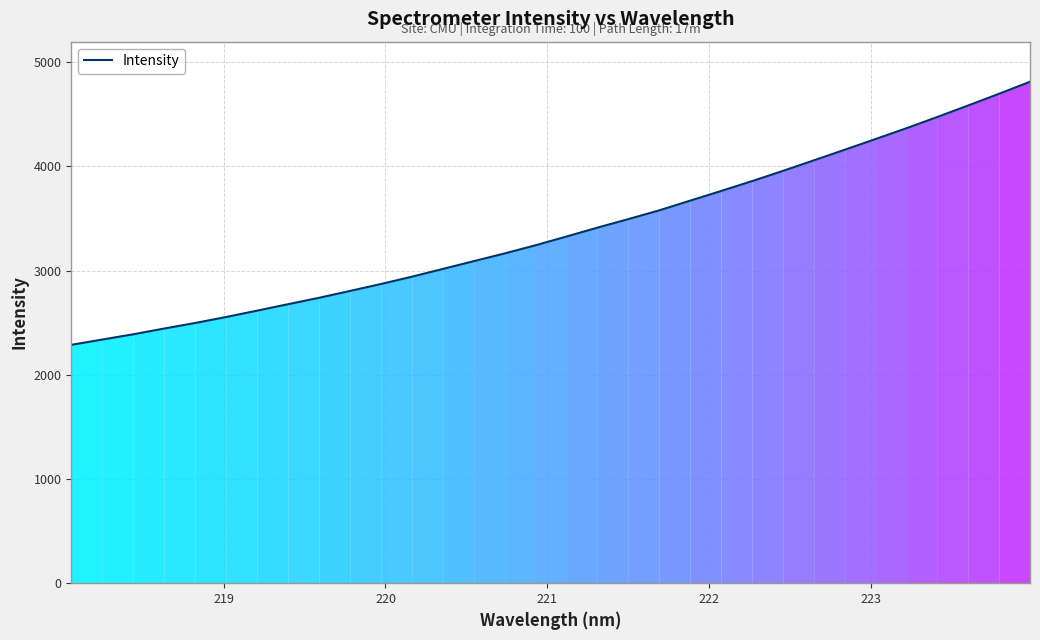

What is the greatest value displayed?

4810.5